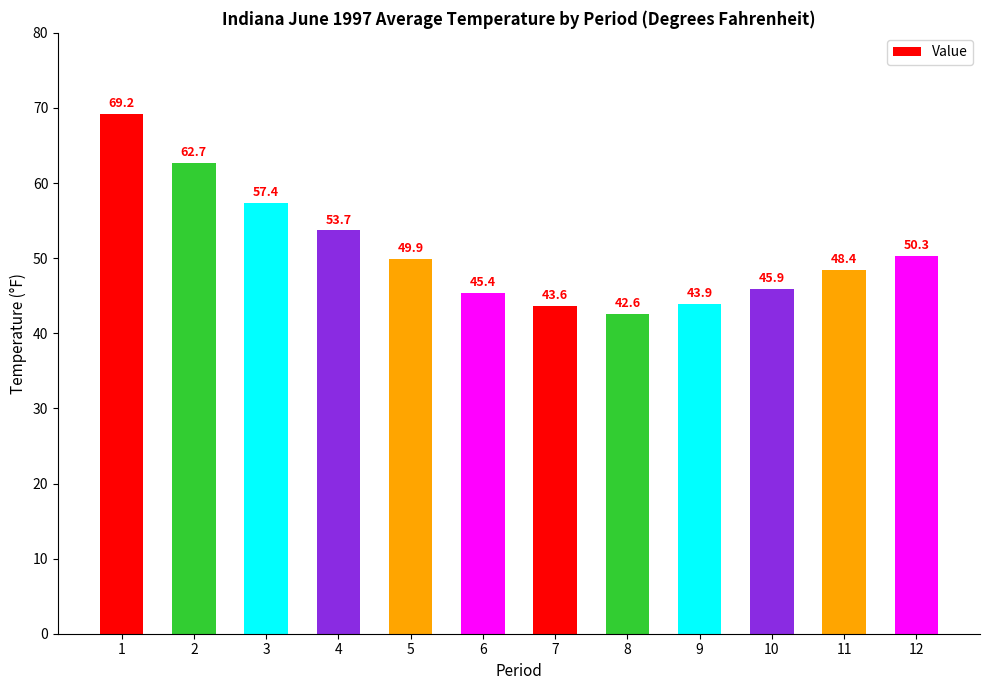

Is it true that the value at 11 is 48.4?

True